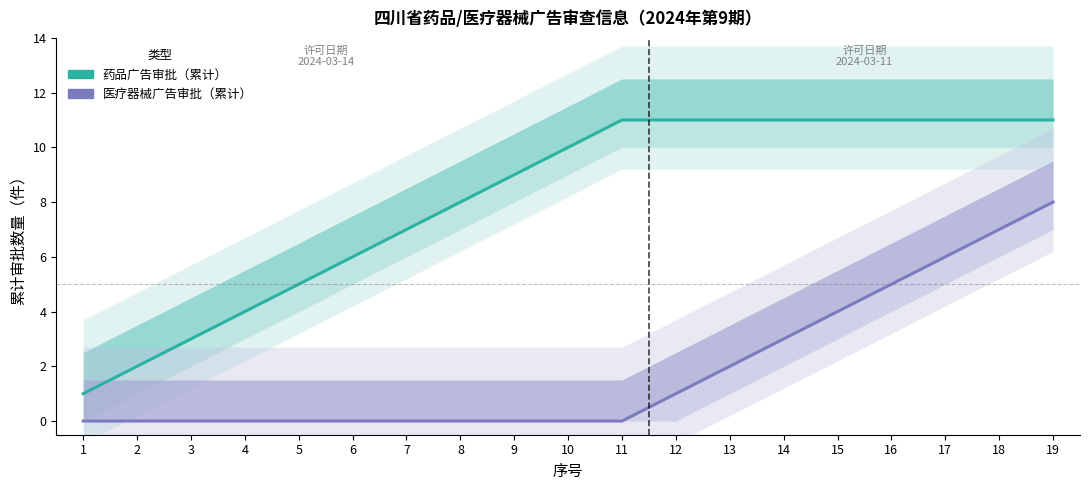

Which category has the lowest value in the 药品广告审批 series?

1